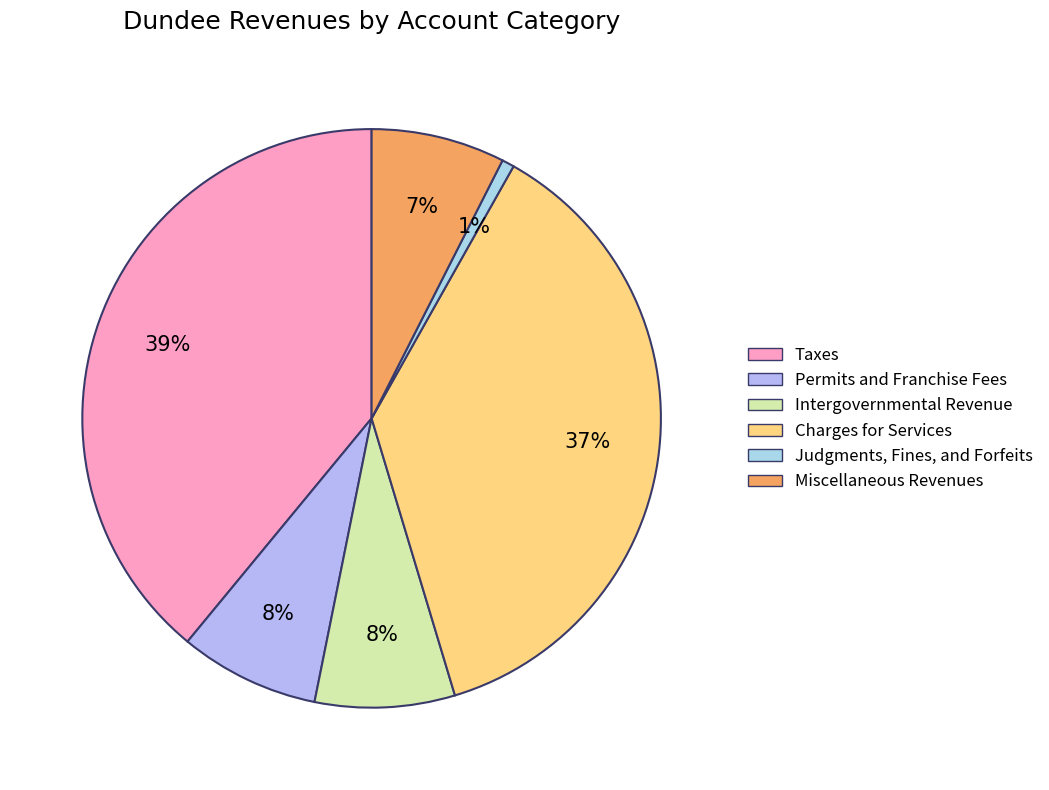

To the nearest percent, what is the difference between the Permits and Franchise Fees and Taxes slice percentages?

31%